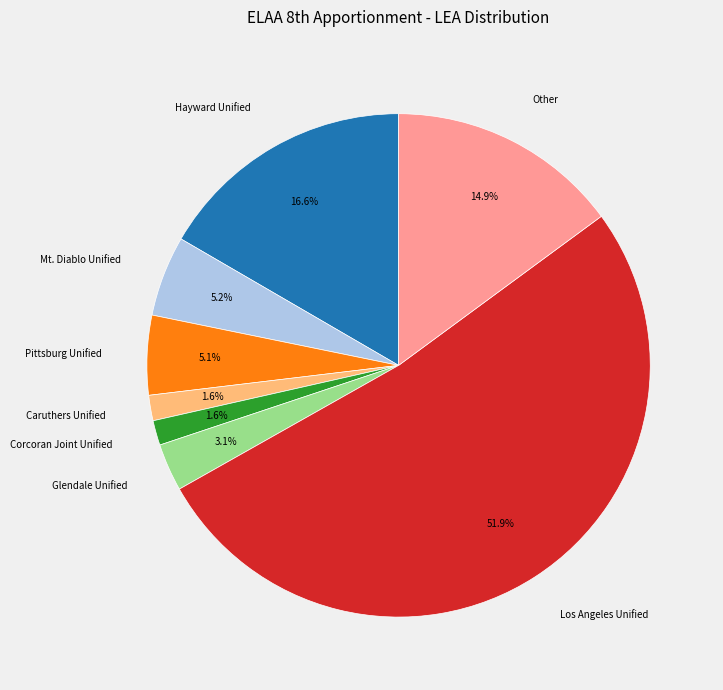

What is the total percentage of Pittsburg Unified and Glendale Unified?

8.2%